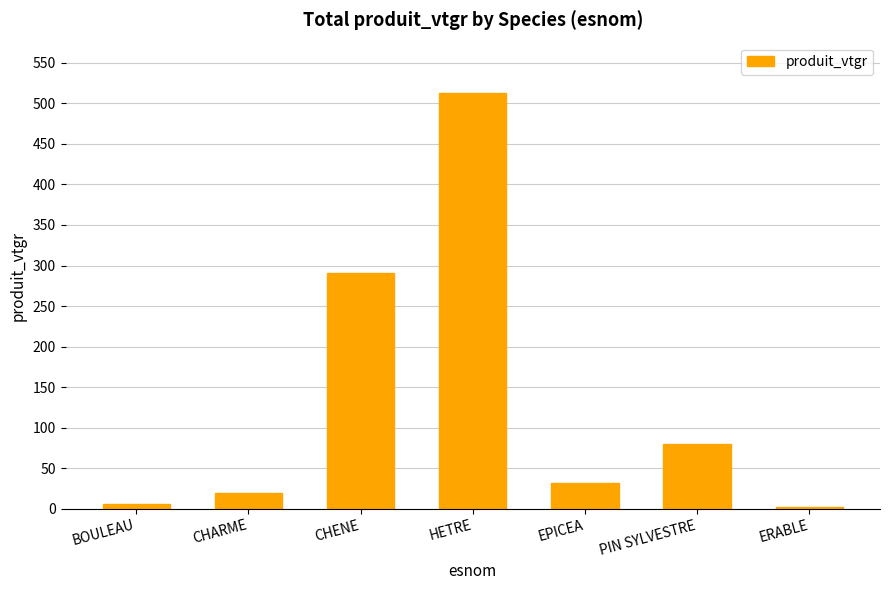

What is the sum of all values?

942.2